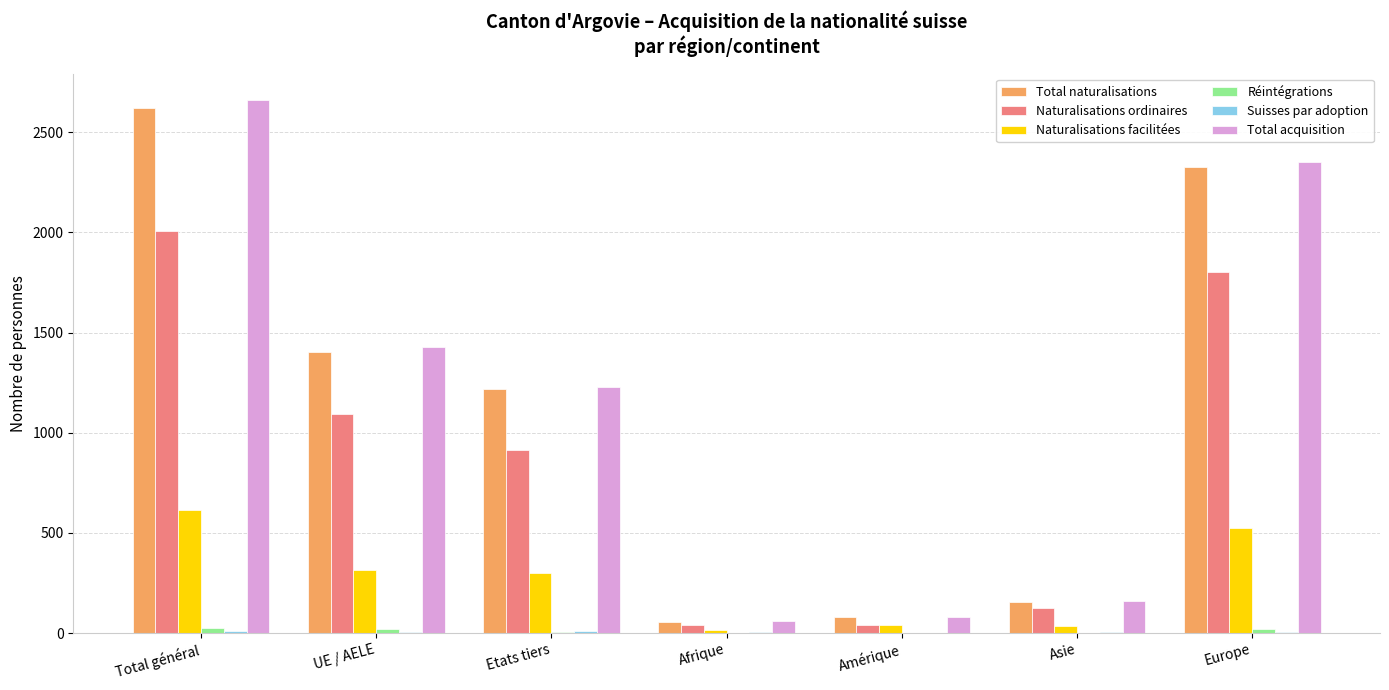

Between Afrique and Europe, which series saw the biggest shift?

Total acquisition